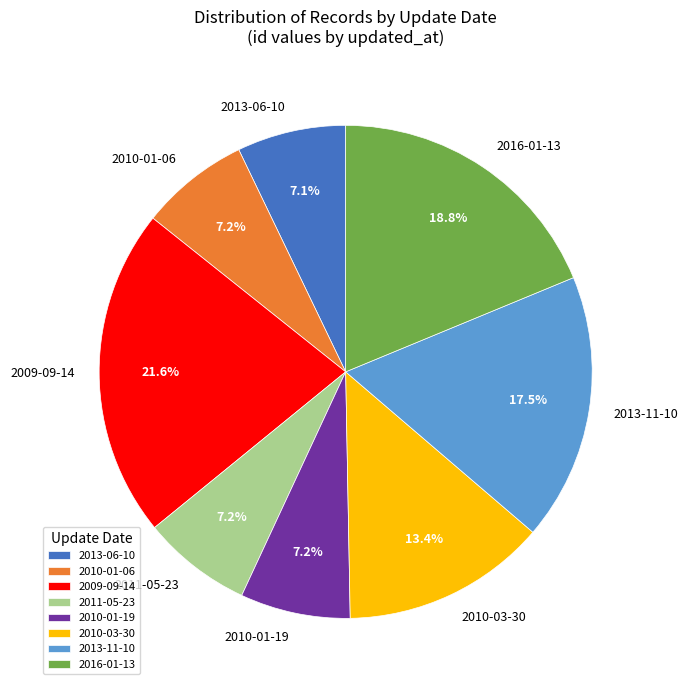

To the nearest percent, what portion does 2009-09-14 represent?

22%